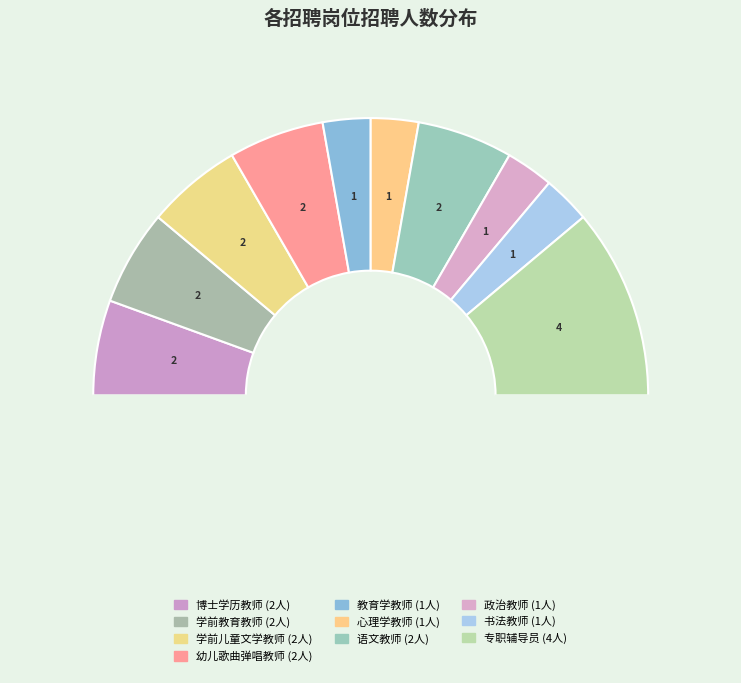

Does 专职辅导员 account for over 50% of the chart?

No